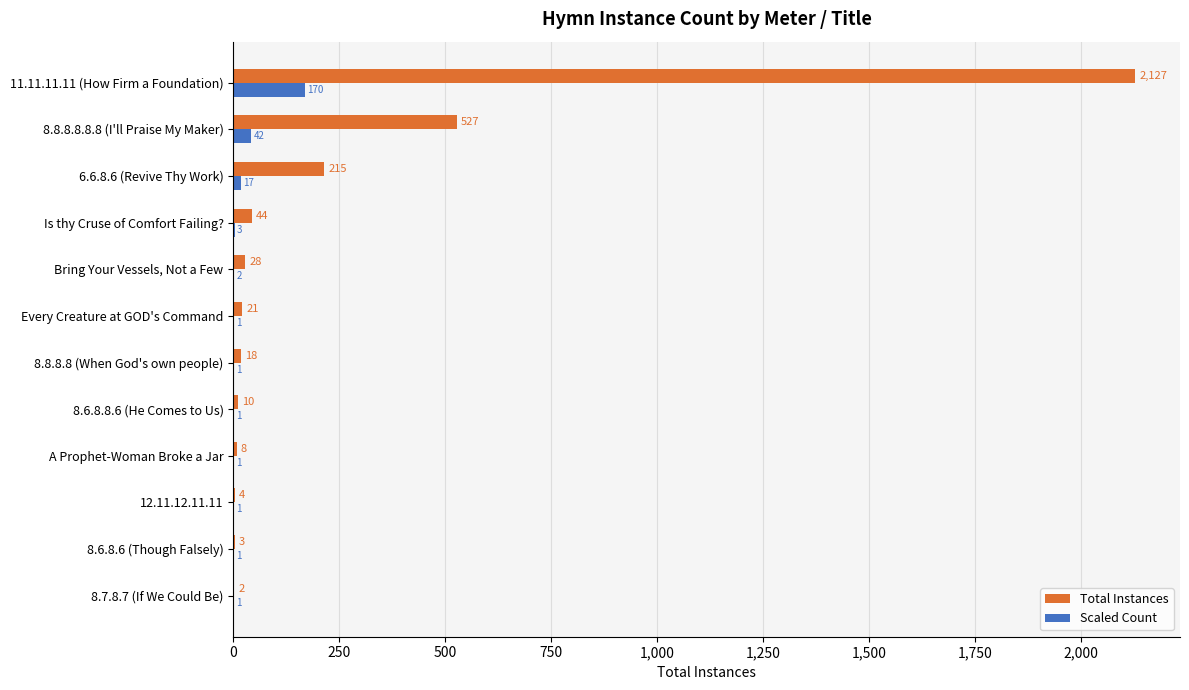

The Scaled Count series shows 170 at 11.11.11.11 (How Firm a Foundation). True or false?

True